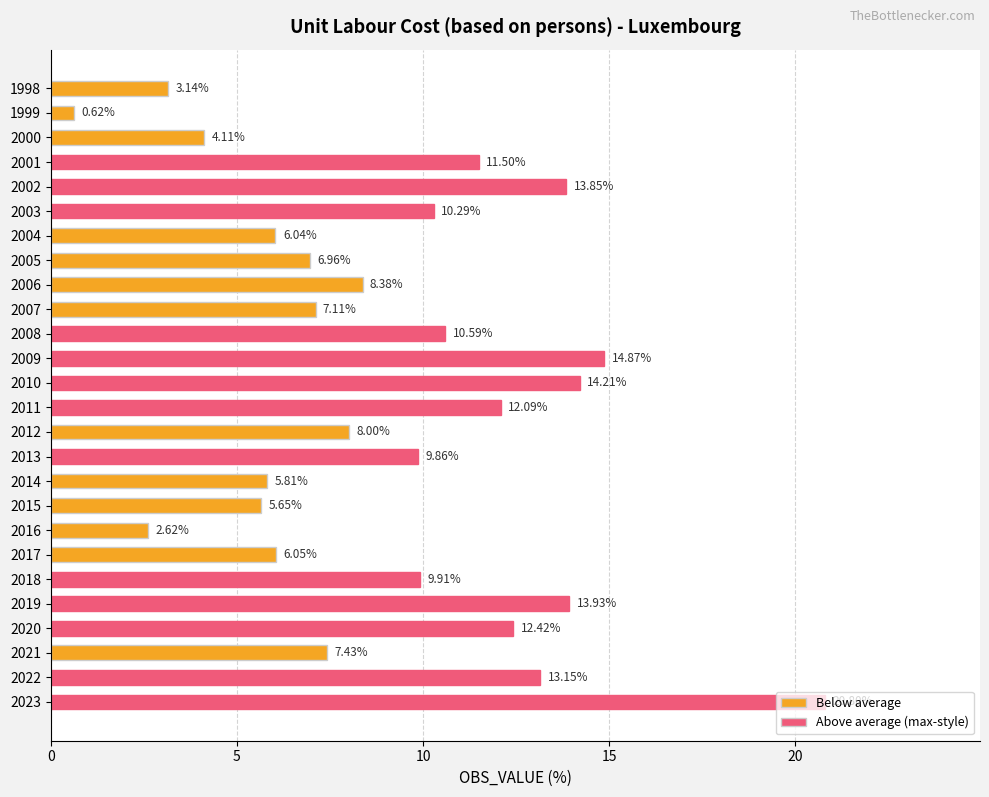

Rank the categories by value from lowest to highest.

1999, 2016, 1998, 2000, 2015, 2014, 2004, 2017, 2005, 2007, 2021, 2012, 2006, 2013, 2018, 2003, 2008, 2001, 2011, 2020, 2022, 2002, 2019, 2010, 2009, 2023